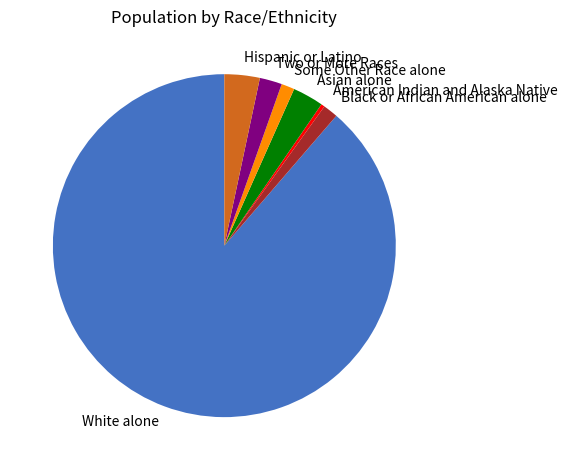

The Some Other Race alone slice represents 1% of the pie. True or false?

True